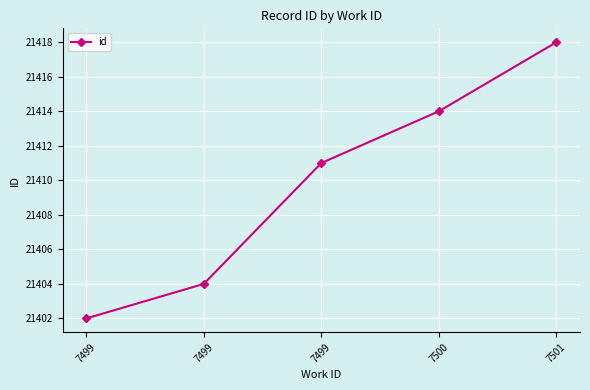

The chart shows a value of 21414 at 7500. True or false?

True